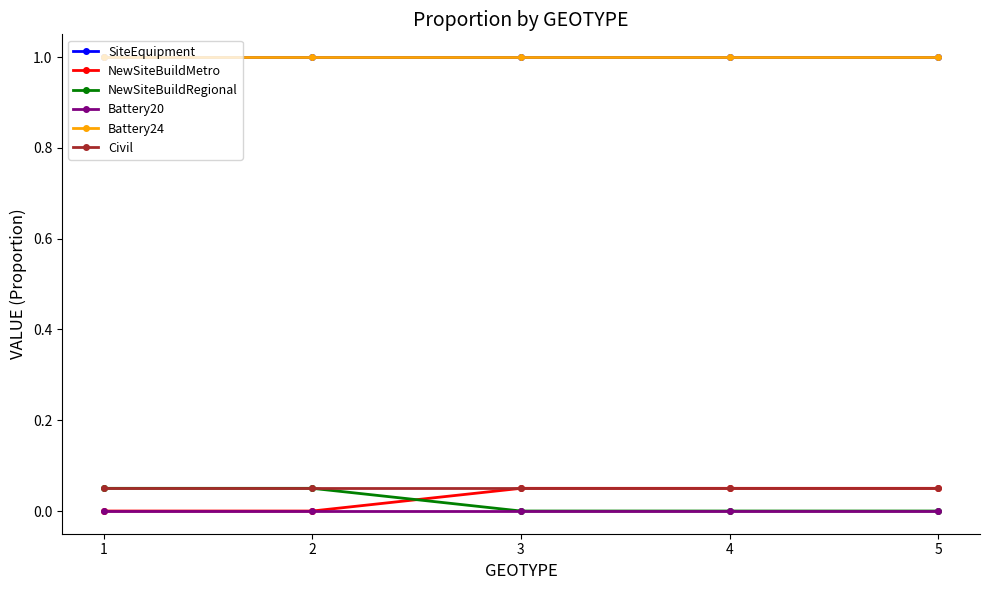

What is the spread (max minus min) of values at 5?

1.0